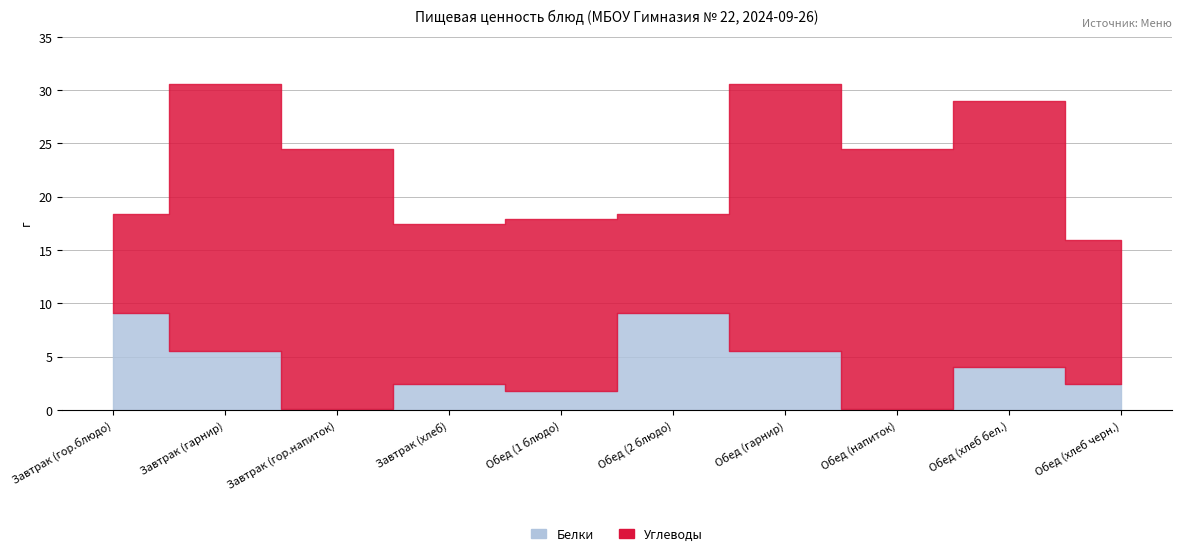

What is the approximate value of Белки at Завтрак (гор.блюдо)?

9.1